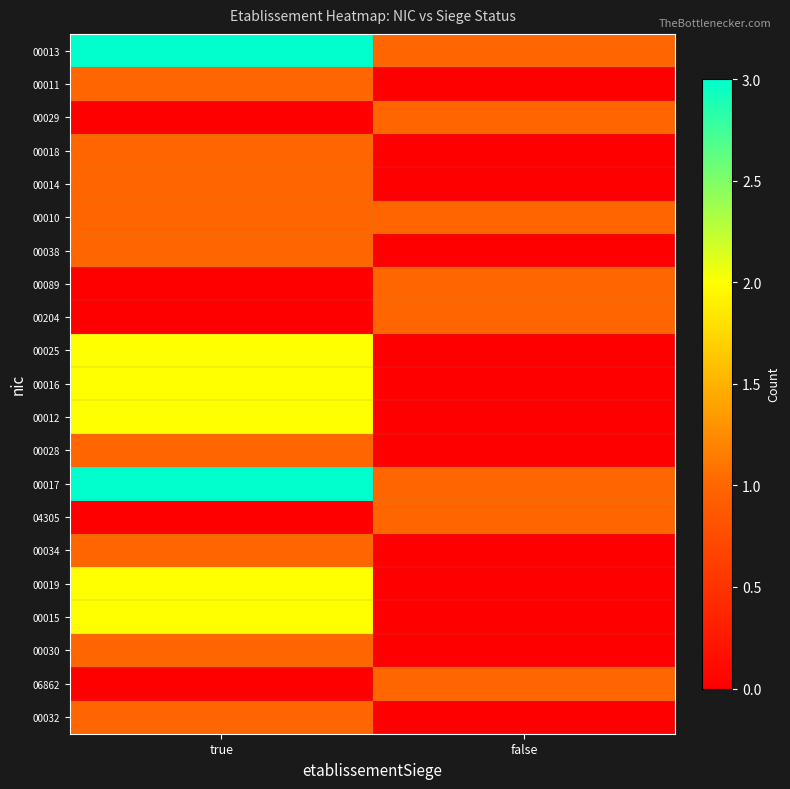

Which series changed the most between true and false?

00013